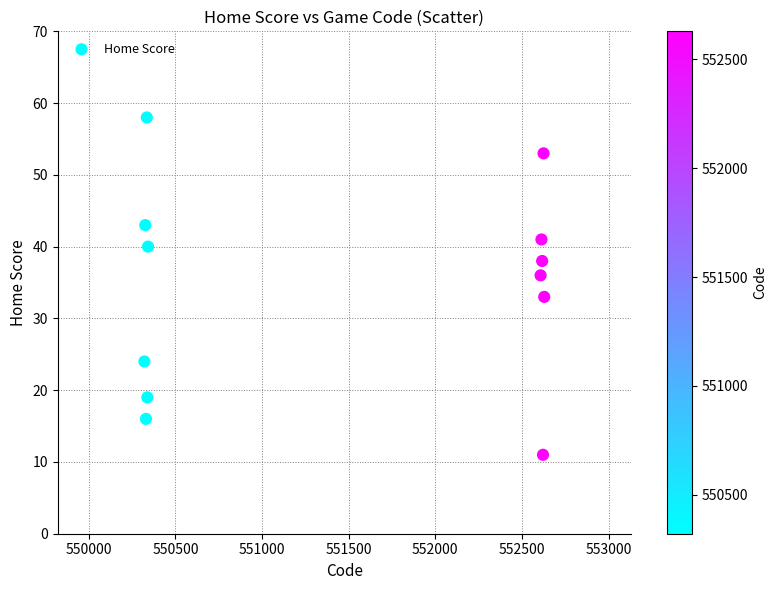

What Y value in the scatter plot is closest to 34?

33